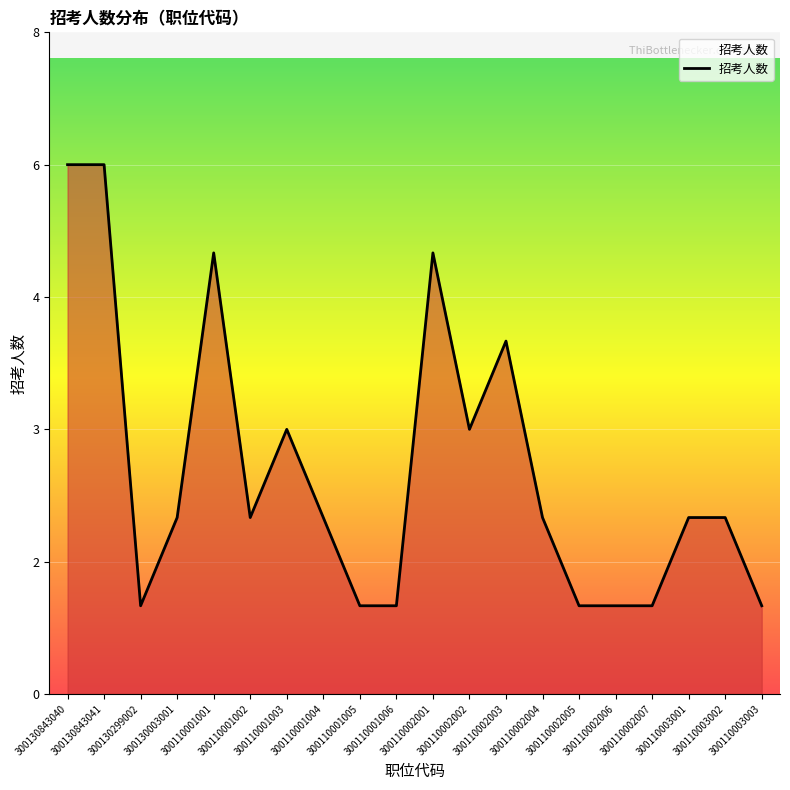

At which label is the value closest to 3?

300110001003